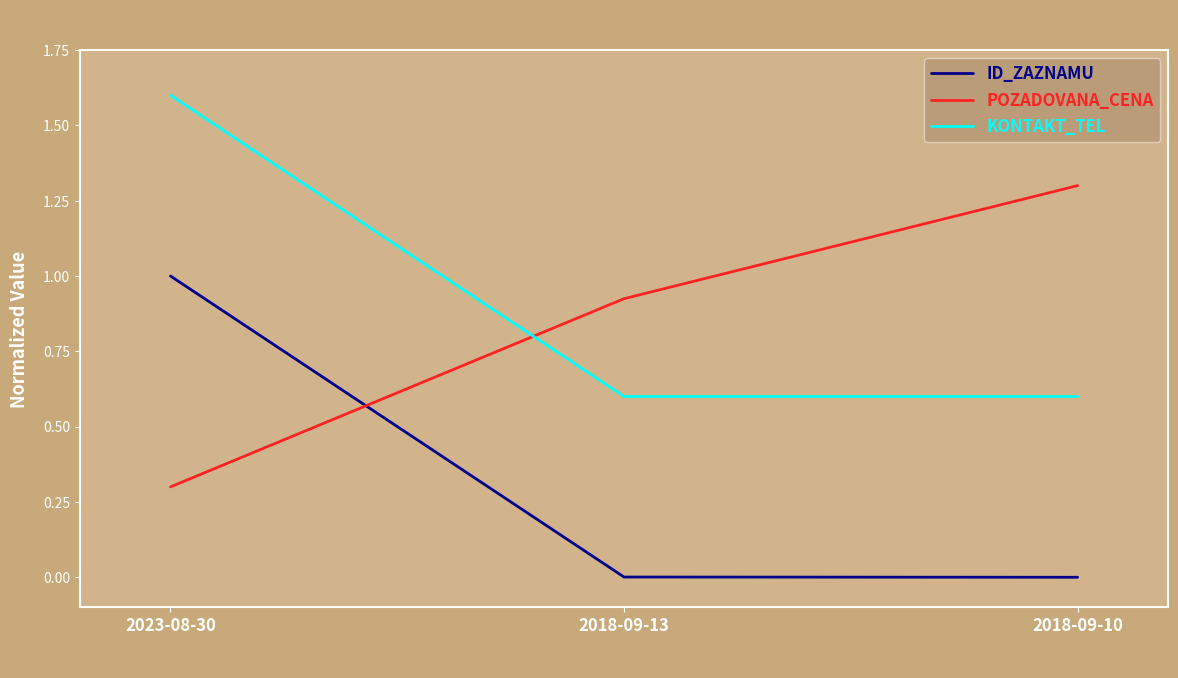

Does the chart have visible grid lines?

No